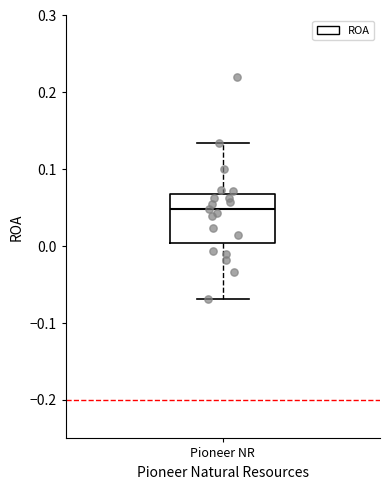

Transcribe this box plot: give where the median line is, the range the box spans, and where the two whiskers end, as read against the y-axis. The values are not printed on the chart, so give them approximately, as read against the axis.

median 0.05, box 0.00 to 0.07, whiskers -0.07 to 0.13